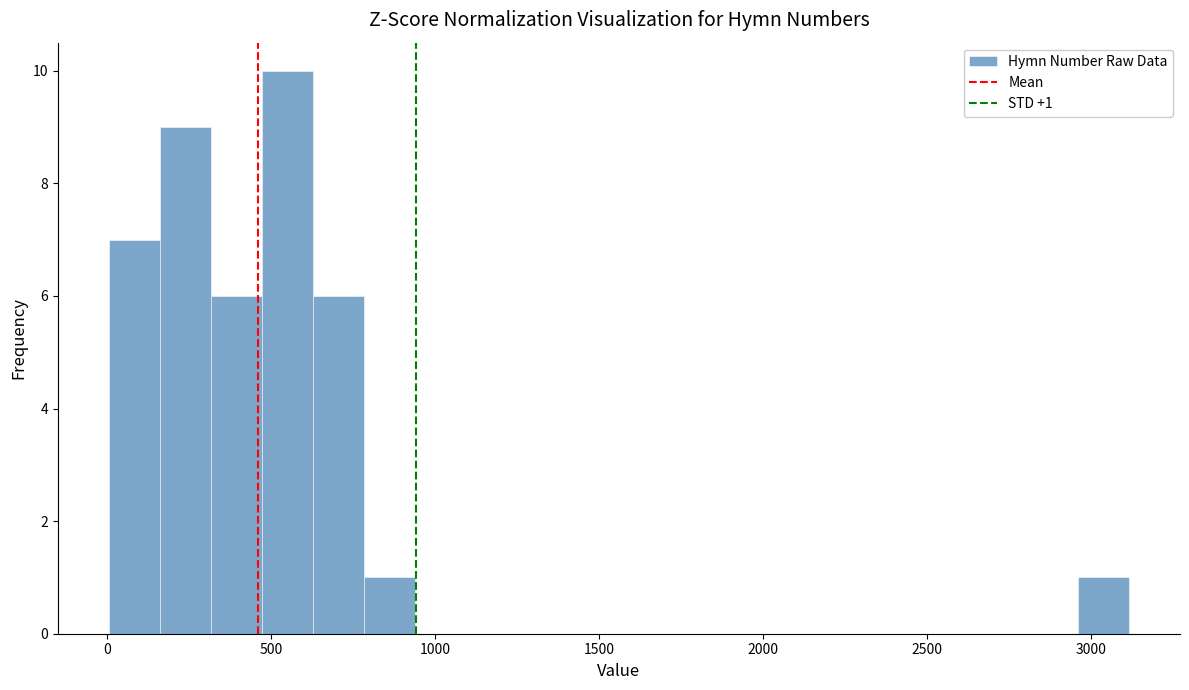

Around what value on the x-axis is the tallest bar? Give the approximate position of its centre, as read against the axis.

550